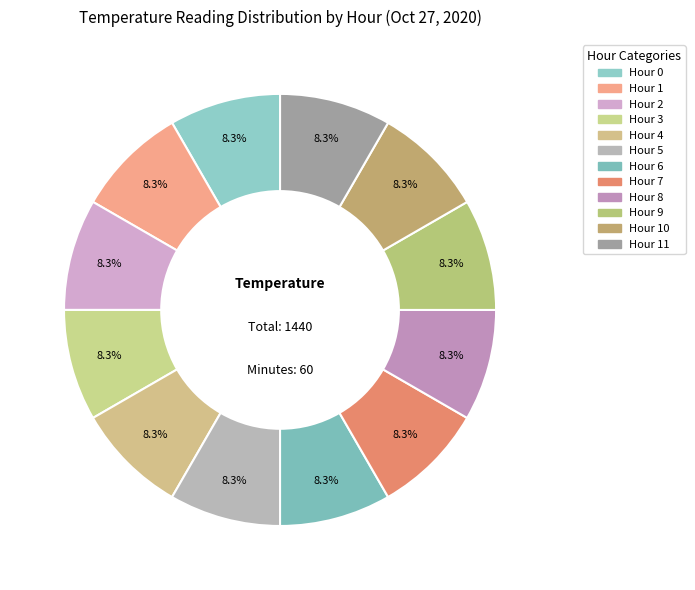

Do Hour 10 and Hour 7 together represent more than half of the pie?

No